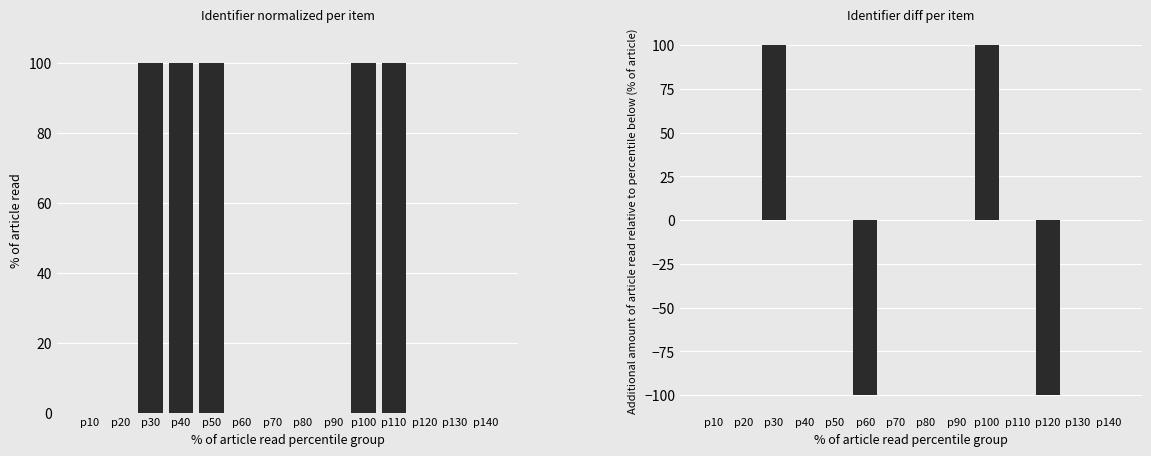

Is it true that Identifier (diff) equals 0.0 at p50?

False